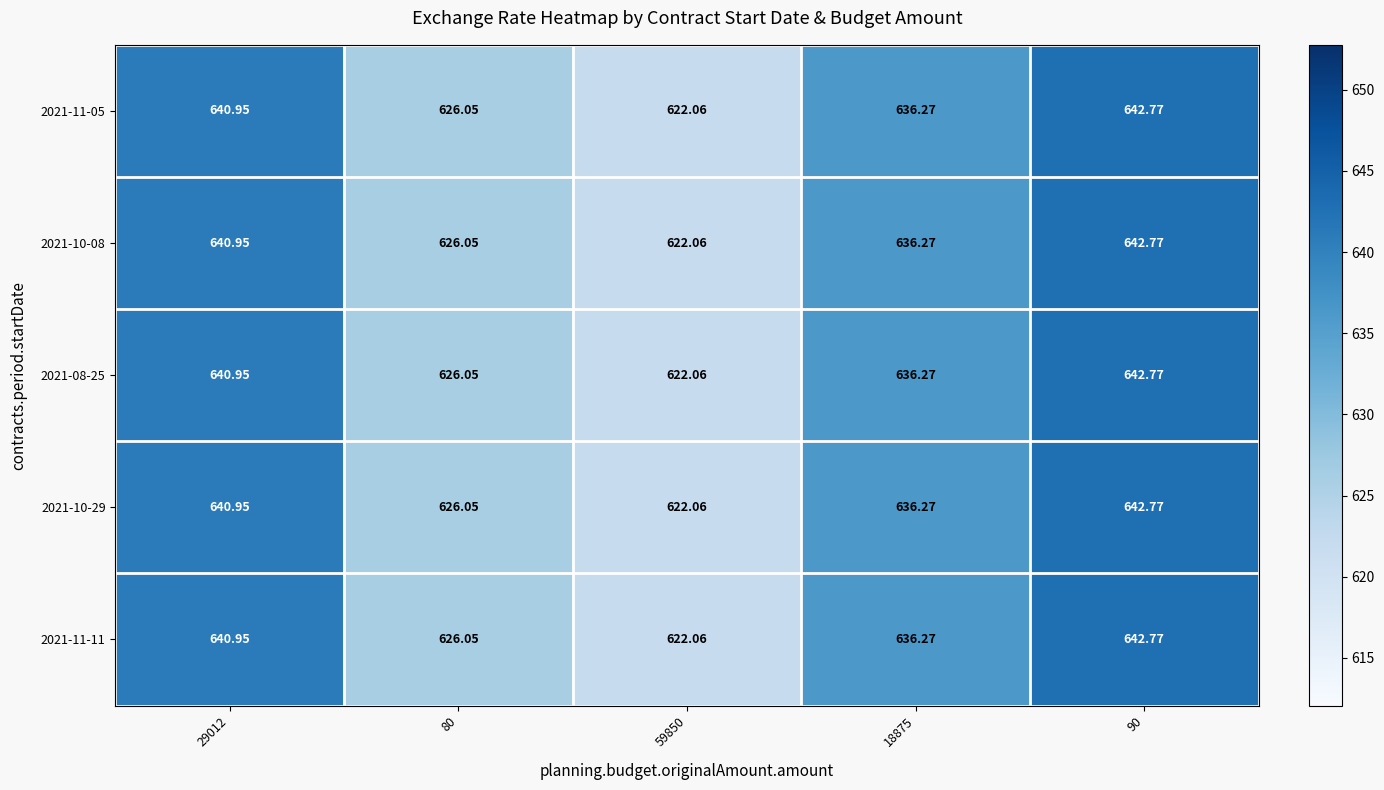

Is the value of 2021-11-05 at 59850 greater than the value of 2021-11-11 at 29012?

No